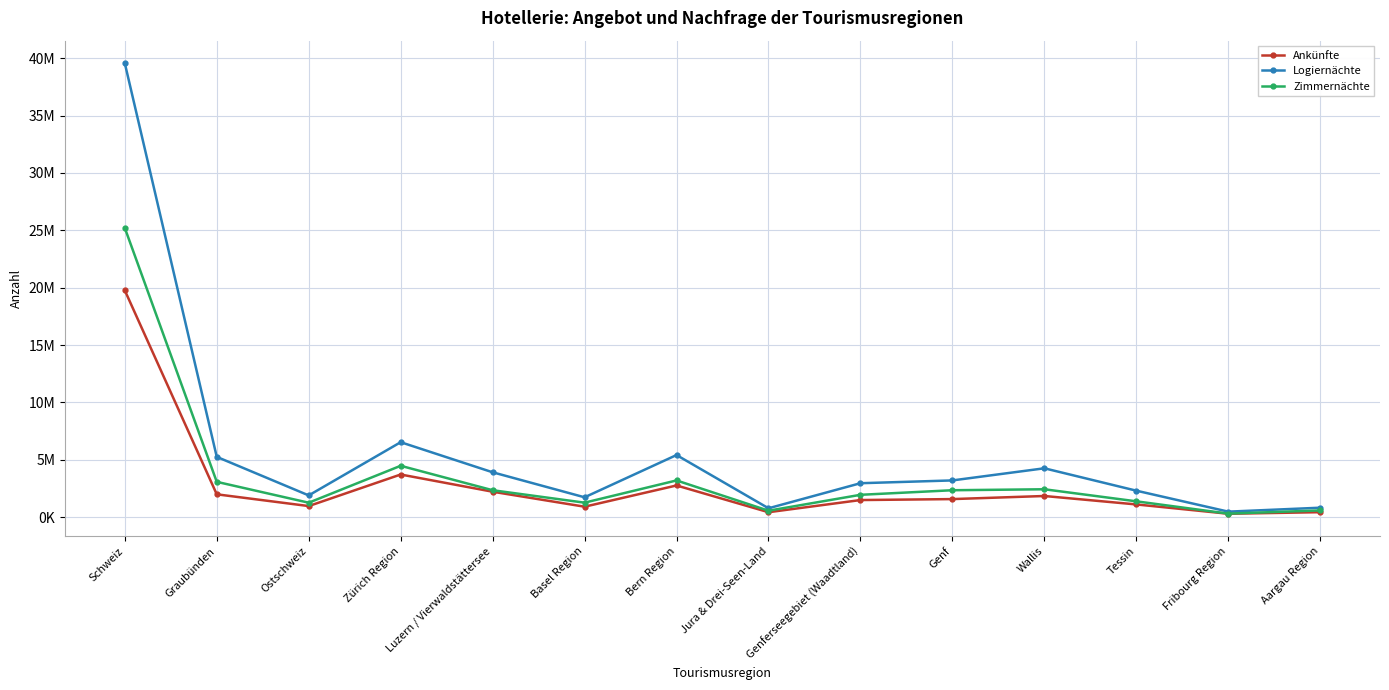

What value does the Logiernächte series have at Graubünden, to the nearest 100?

5256000